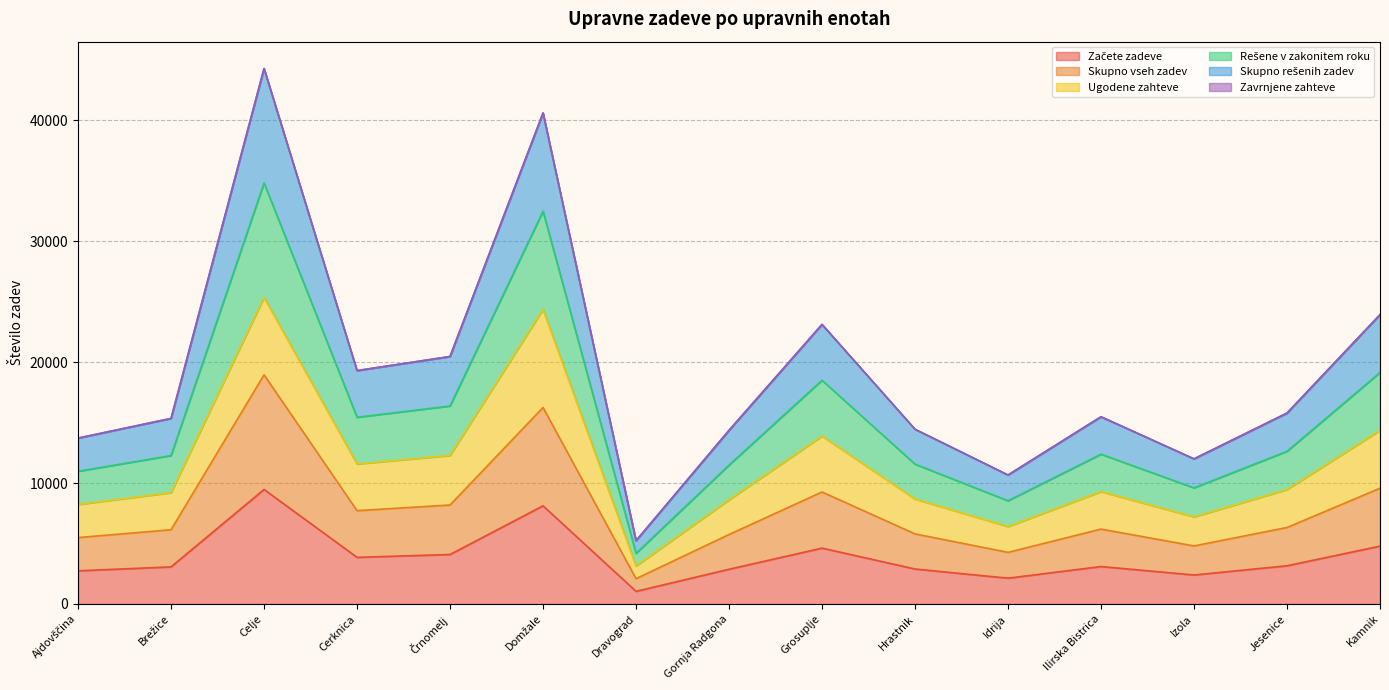

What is the approximate value of Začete zadeve at Jesenice?

3161